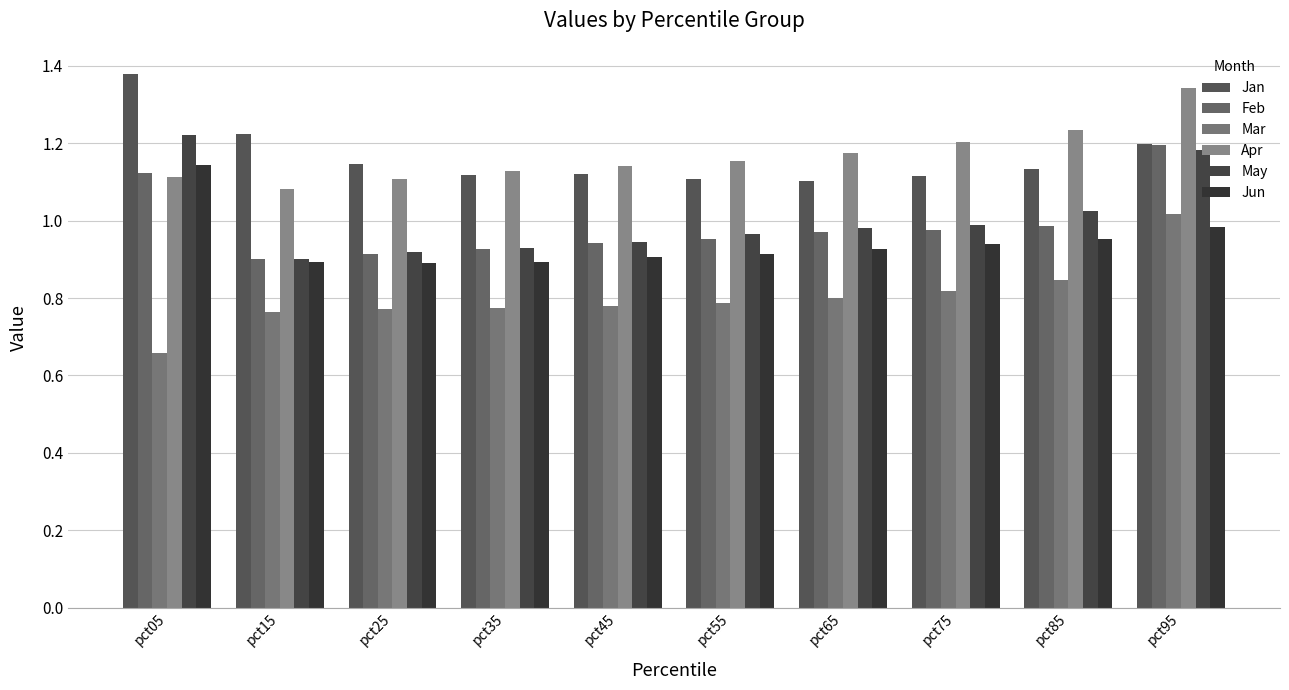

At pct35, list the series in order from largest to smallest.

Apr, Jan, May, Feb, Jun, Mar